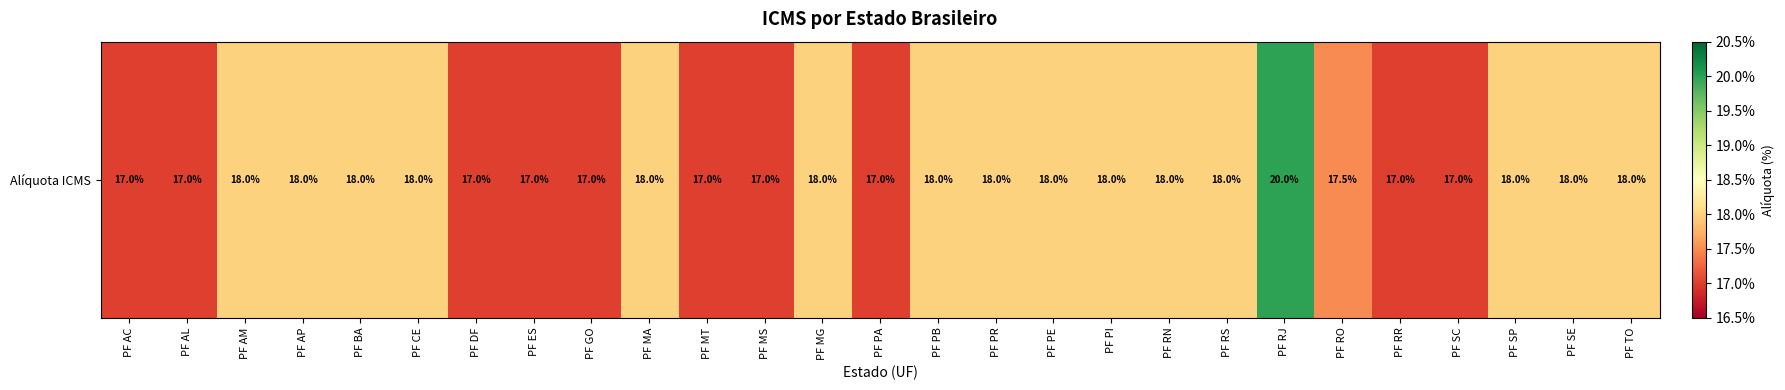

At which label is the value closest to 0?

PF AC